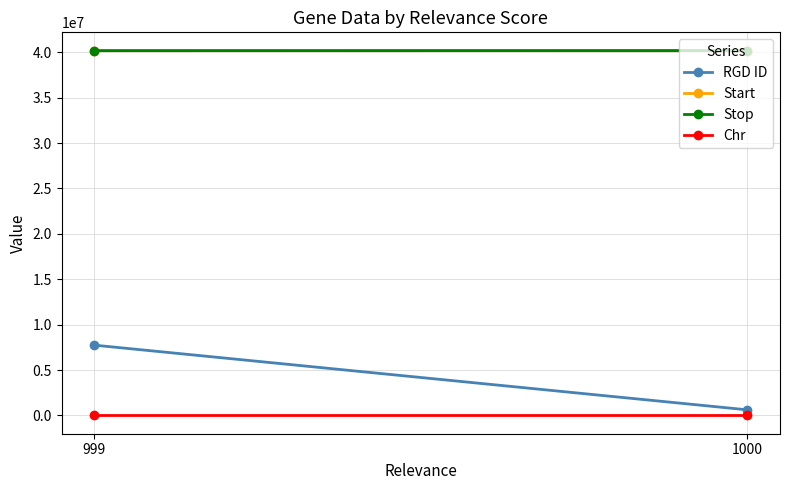

At which category is the sum across all series the highest?

999